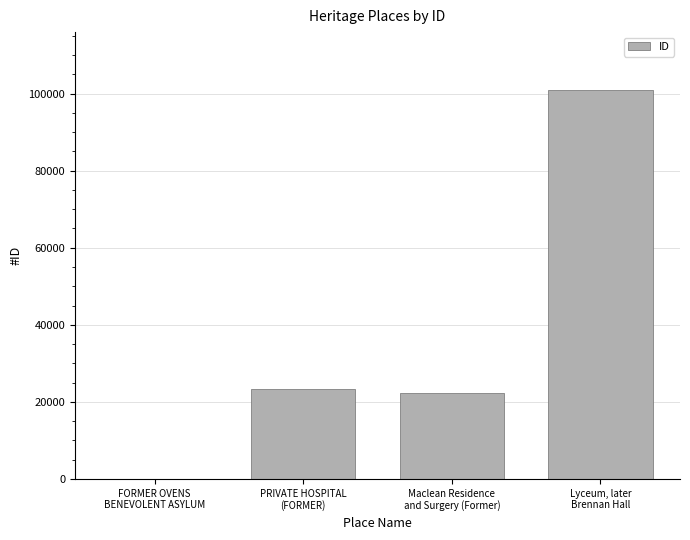

What is the greatest value displayed?

100822